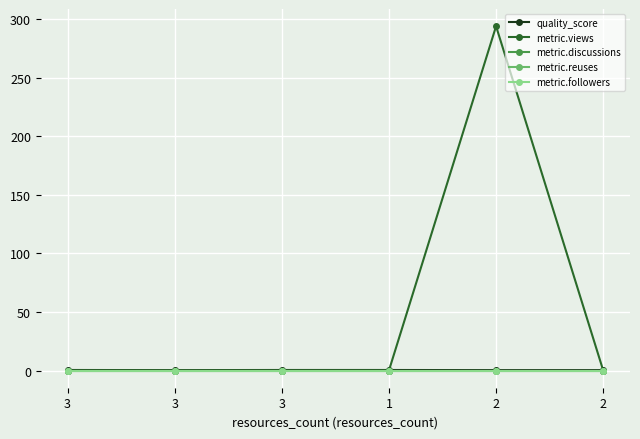

True or false: metric.views has more than 0 points higher than both neighbors.

True